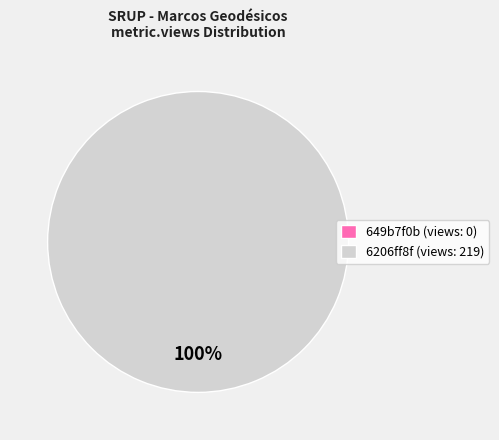

Rank the categories by value from highest to lowest.

6206ff8f07819076797921a3, 649b7f0b078190f898e77187